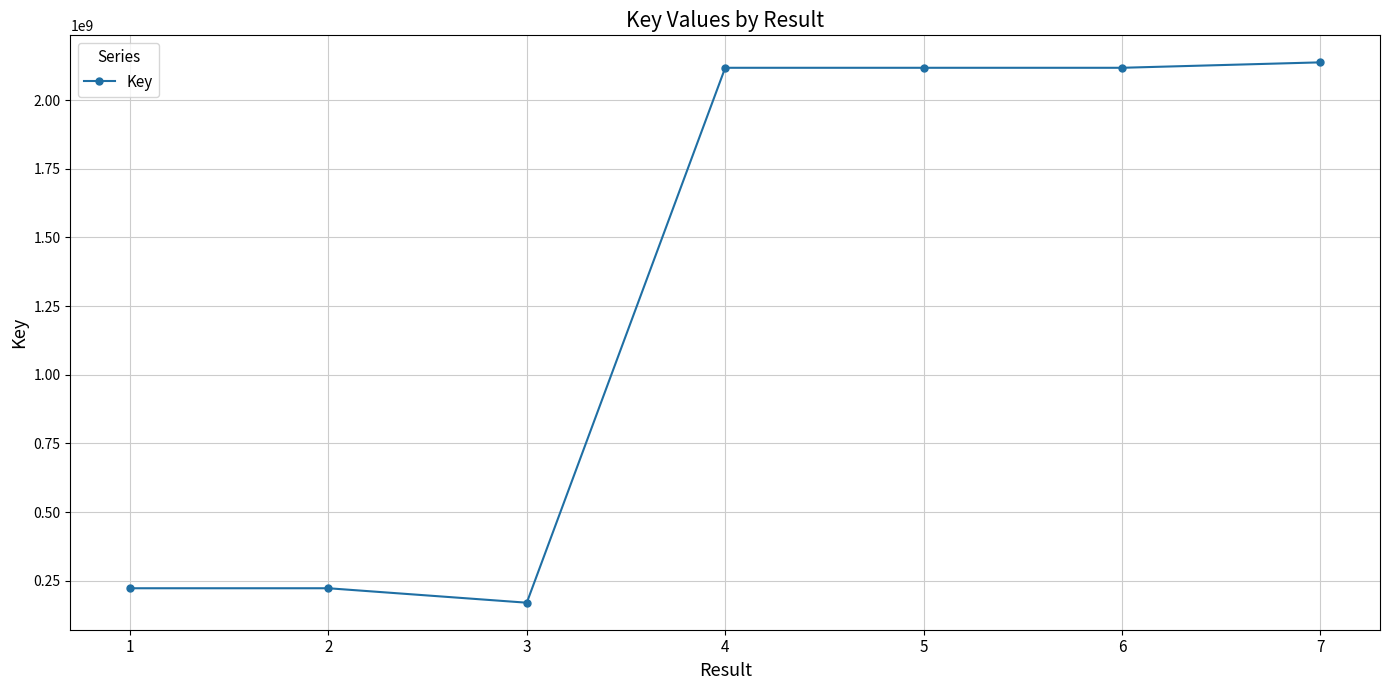

Read the value at 3, to the nearest 10.

169855200